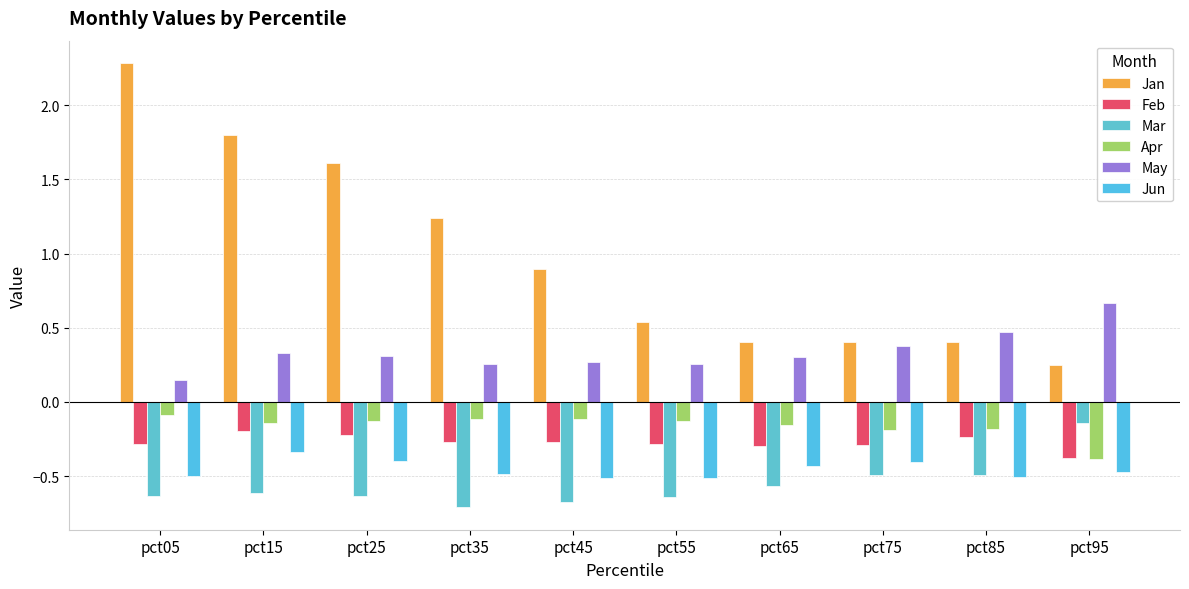

Reading right to left, transcribe all the data shown in this chart.

Jan: pct95=0.3	pct85=0.4	pct75=0.4	pct65=0.4	pct55=0.5	pct45=0.9	pct35=1.2	pct25=1.6	pct15=1.8	pct05=2.3
Feb: pct95=-0.4	pct85=-0.2	pct75=-0.3	pct65=-0.3	pct55=-0.3	pct45=-0.3	pct35=-0.3	pct25=-0.2	pct15=-0.2	pct05=-0.3
Mar: pct95=-0.1	pct85=-0.5	pct75=-0.5	pct65=-0.6	pct55=-0.6	pct45=-0.7	pct35=-0.7	pct25=-0.6	pct15=-0.6	pct05=-0.6
Apr: pct95=-0.4	pct85=-0.2	pct75=-0.2	pct65=-0.2	pct55=-0.1	pct45=-0.1	pct35=-0.1	pct25=-0.1	pct15=-0.1	pct05=-0.1
May: pct95=0.7	pct85=0.5	pct75=0.4	pct65=0.3	pct55=0.3	pct45=0.3	pct35=0.3	pct25=0.3	pct15=0.3	pct05=0.1
Jun: pct95=-0.5	pct85=-0.5	pct75=-0.4	pct65=-0.4	pct55=-0.5	pct45=-0.5	pct35=-0.5	pct25=-0.4	pct15=-0.3	pct05=-0.5